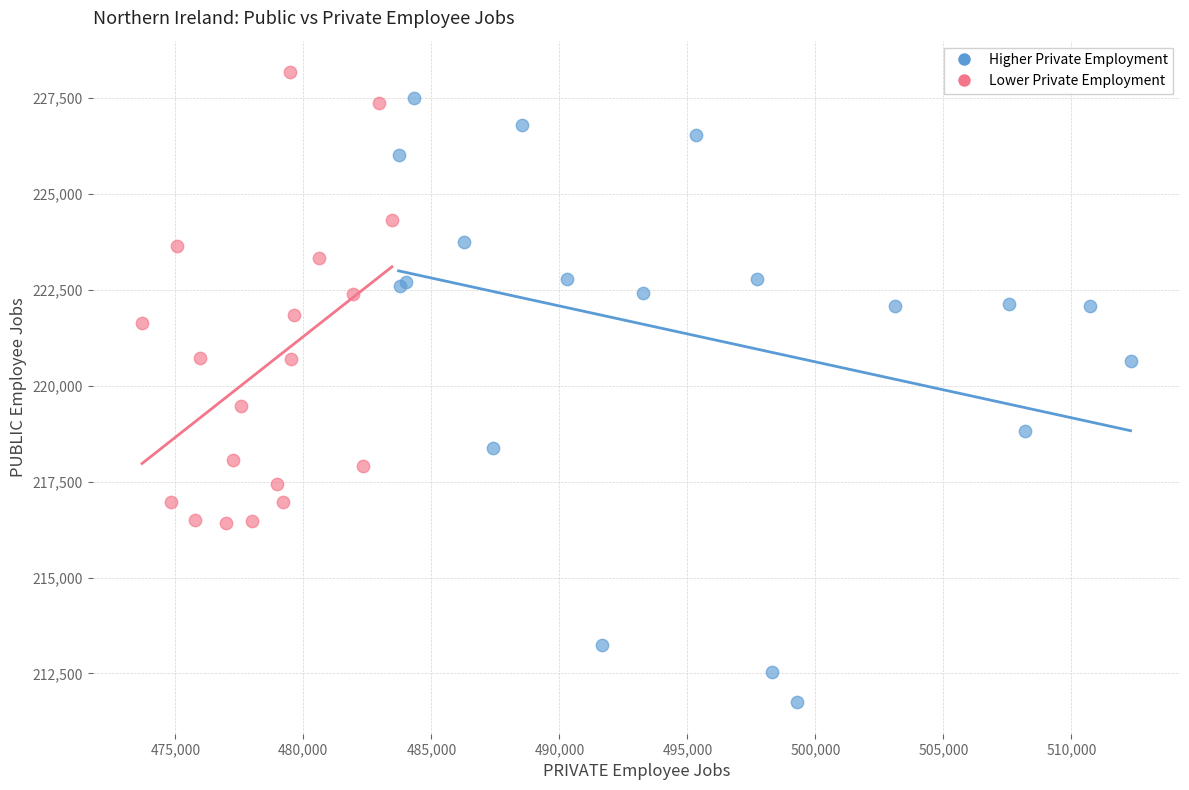

Which series contains the lowest Y value?

Higher Private Employment